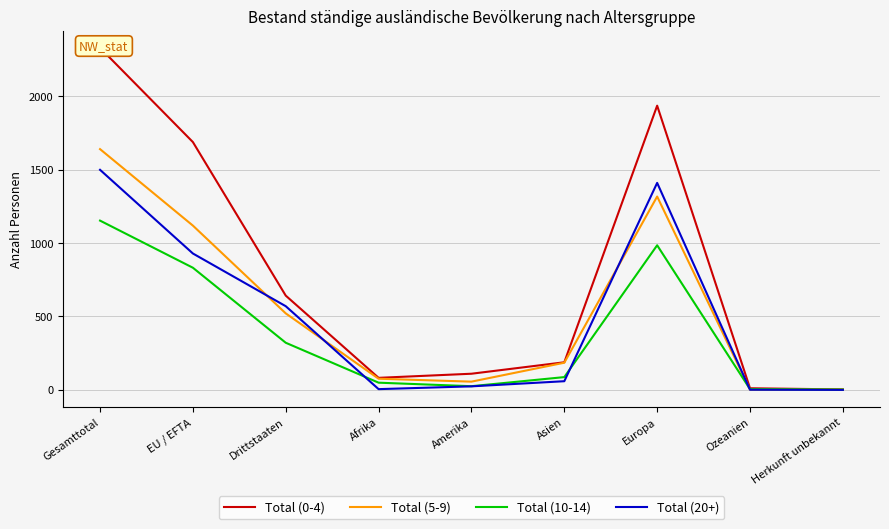

Which series has the largest total across all categories?

Total (0-4)